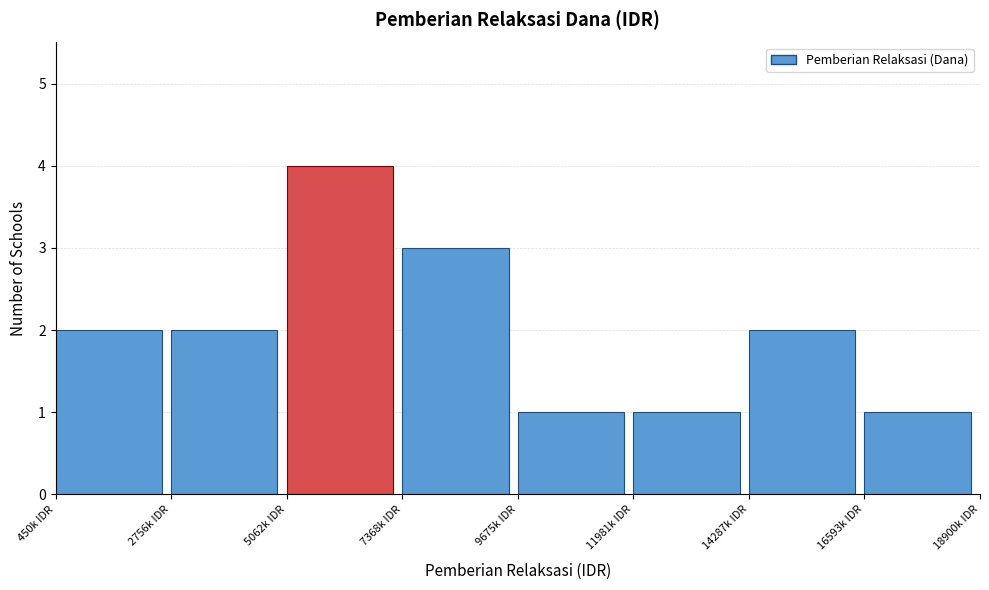

Reading left to right, transcribe all the data shown in this chart.

2	2	4	3	1	1	2	1